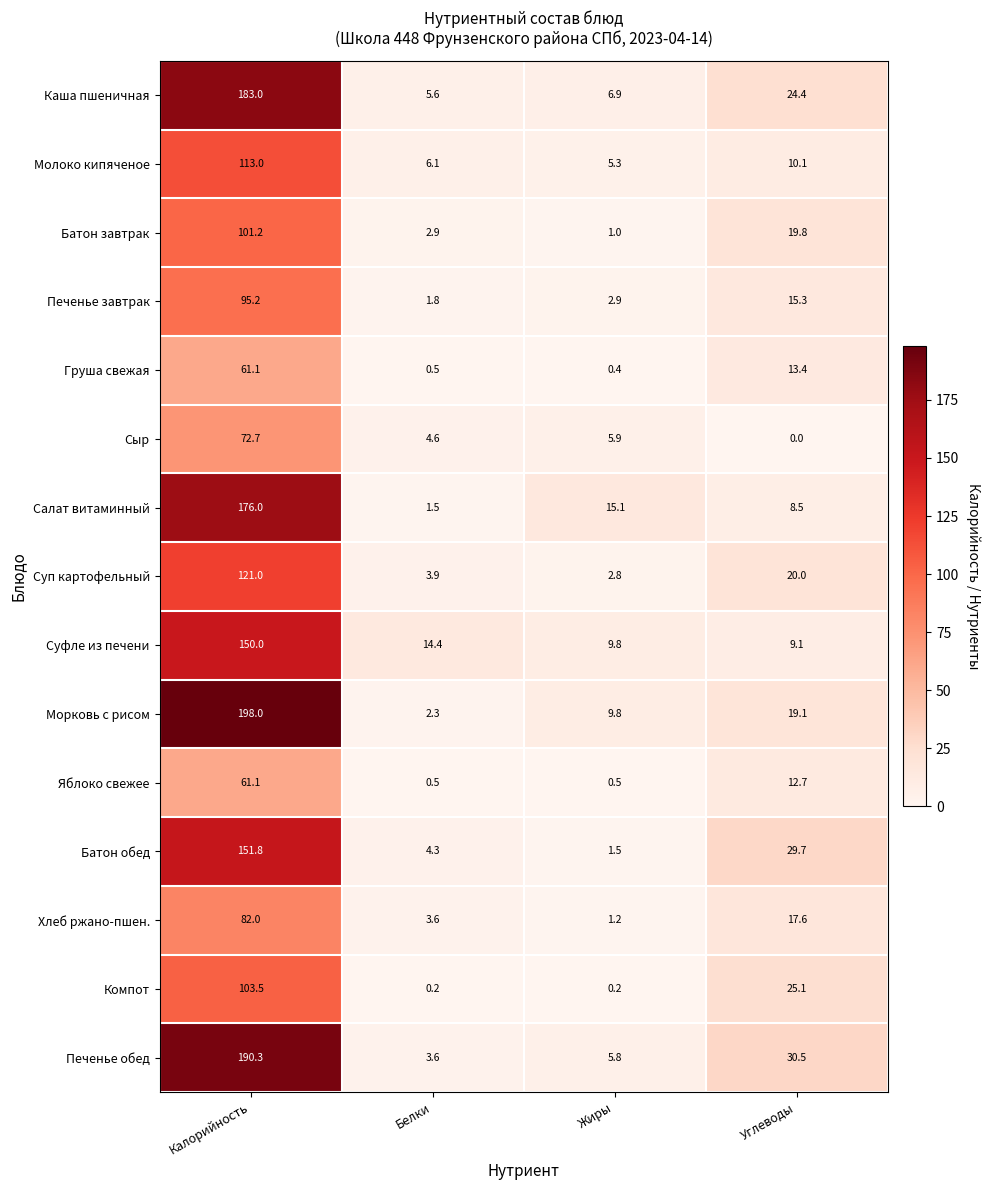

What is the sum of all Батон завтрак values?

124.9